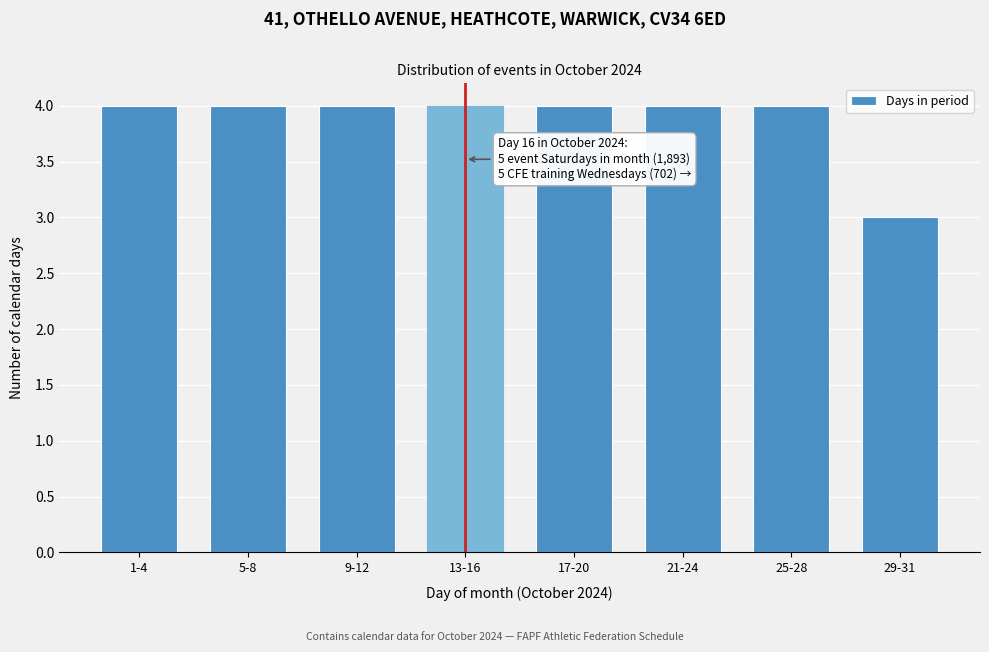

Reading right to left, list all the values displayed in this chart.

29-31=3	25-28=4	21-24=4	17-20=4	13-16=4	9-12=4	5-8=4	1-4=4